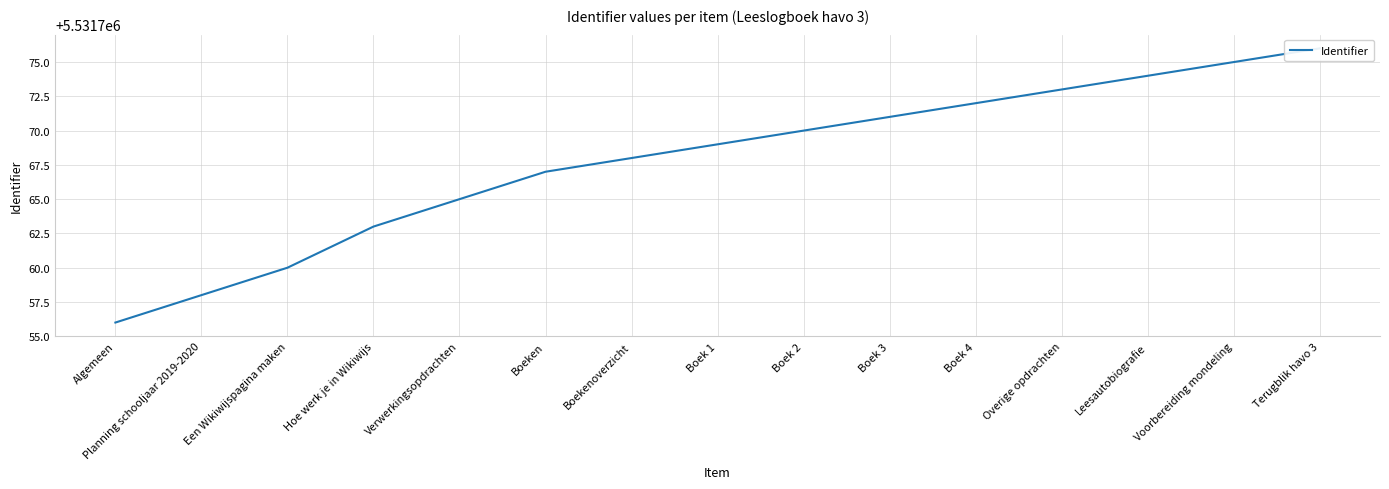

Rank the categories by value from highest to lowest.

Terugblik havo 3, Voorbereiding mondeling, Leesautobiografie, Overige opdrachten, Boek 4, Boek 3, Boek 2, Boek 1, Boekenoverzicht, Boeken, Verwerkingsopdrachten, Hoe werk je in Wikiwijs, Een Wikiwijspagina maken, Planning schooljaar 2019-2020, Algemeen